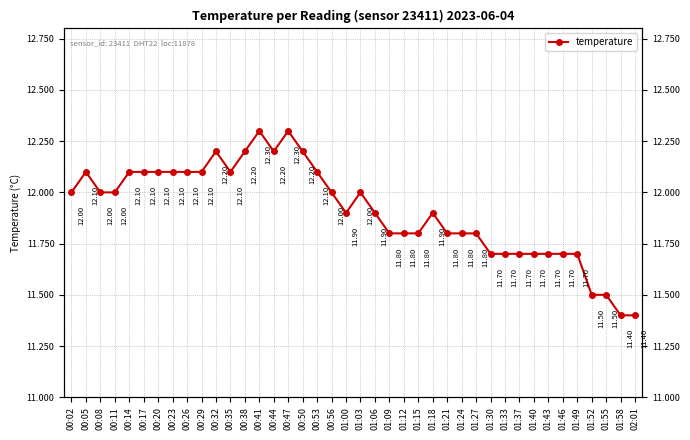

Is it true that the value at 01:58 is 11.4?

True